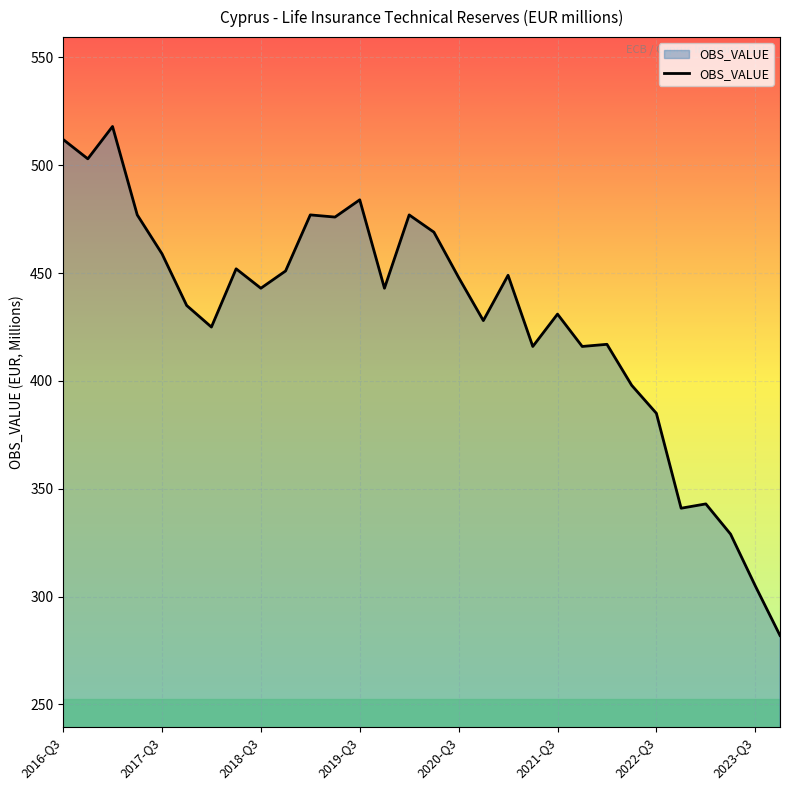

What is the greatest value displayed?

518